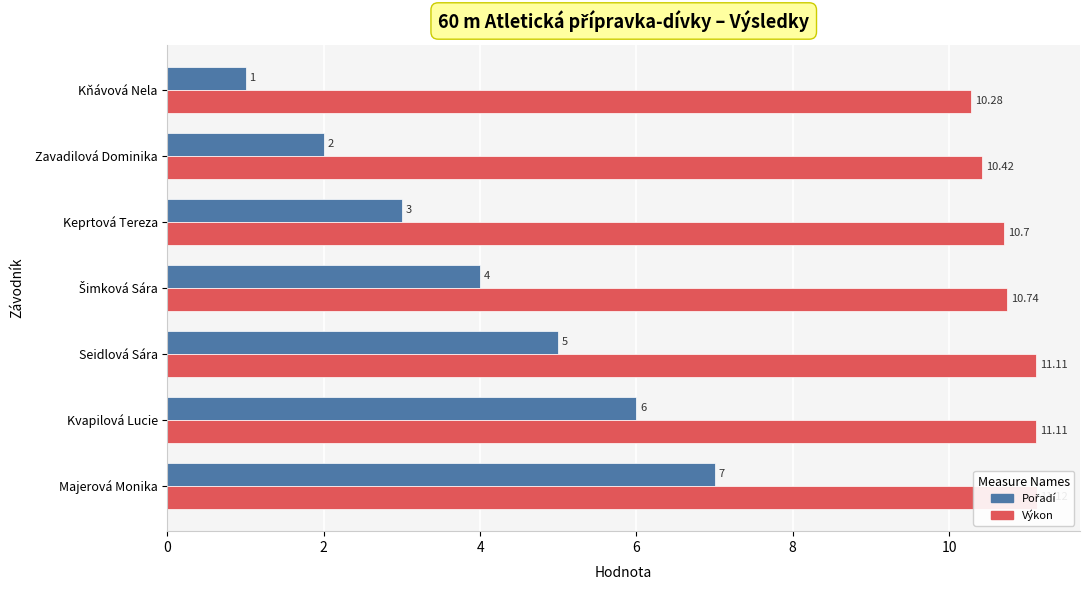

Is the value of Pořadí at Zavadilová Dominika greater than the value of Výkon at Kňávová Nela?

No